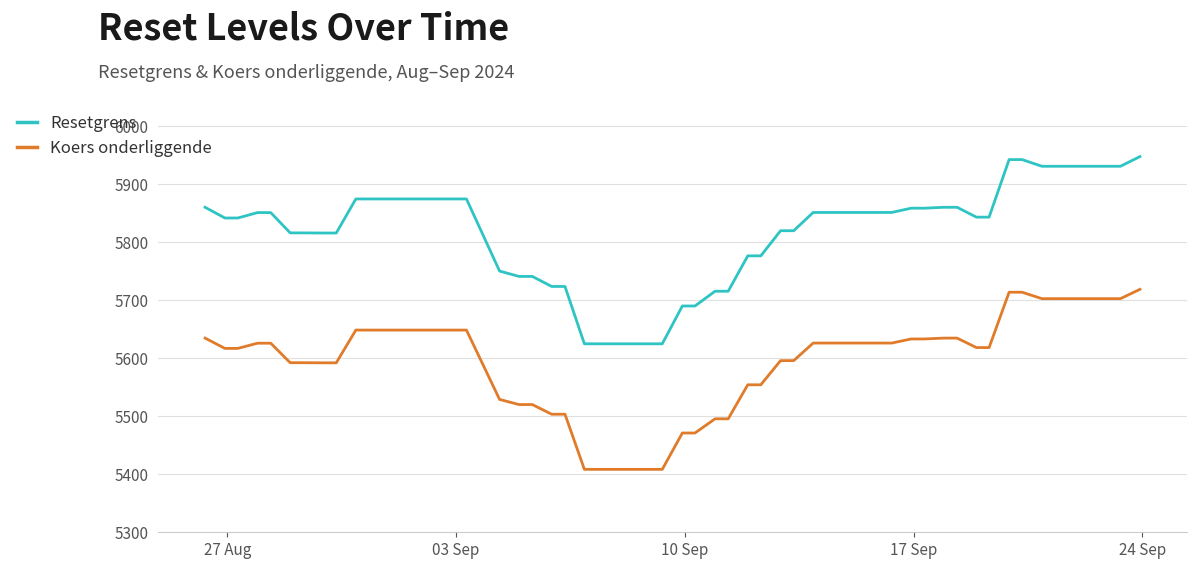

List the series in order of their overall mean, highest first.

Resetgrens, Koers onderliggende